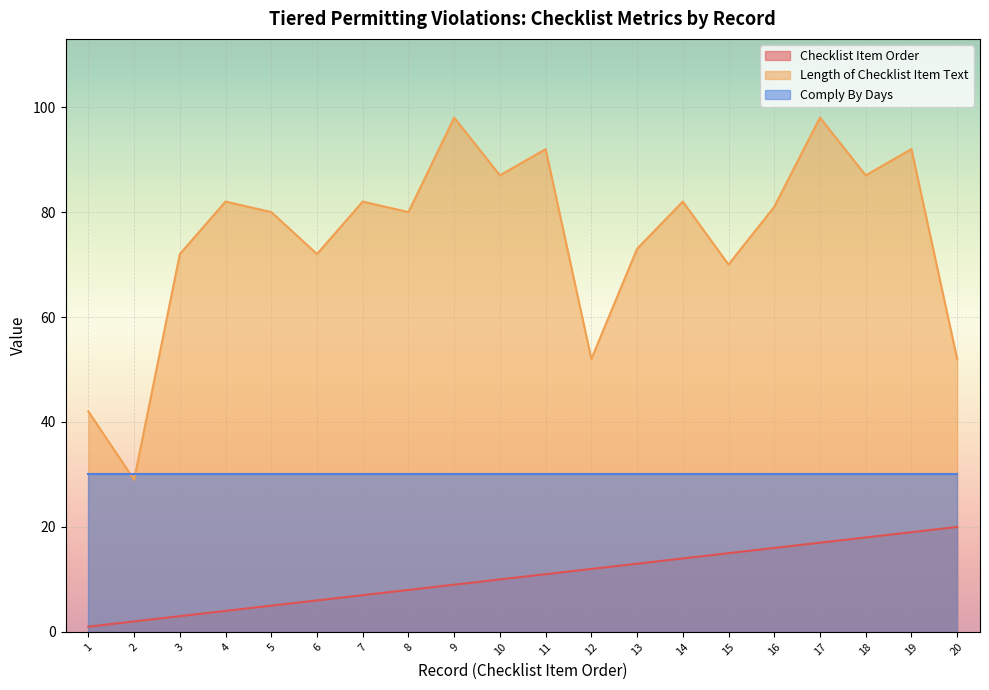

What is the highest value of the Comply By Days series?

30